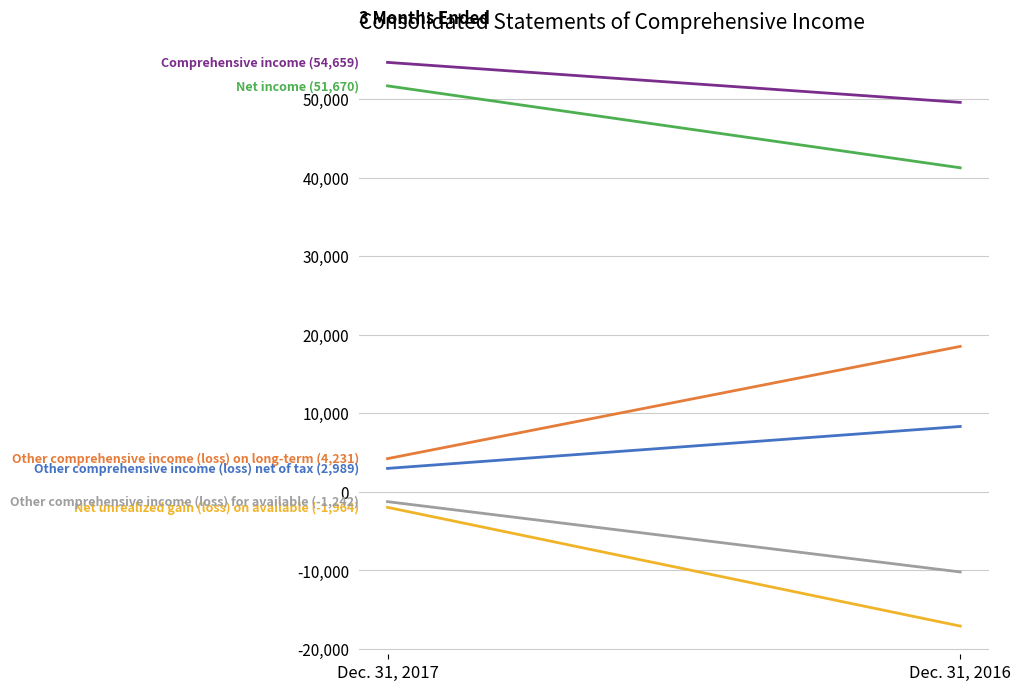

Rank the categories by Other comprehensive income (loss) for available value from highest to lowest.

Dec. 31, 2017, Dec. 31, 2016